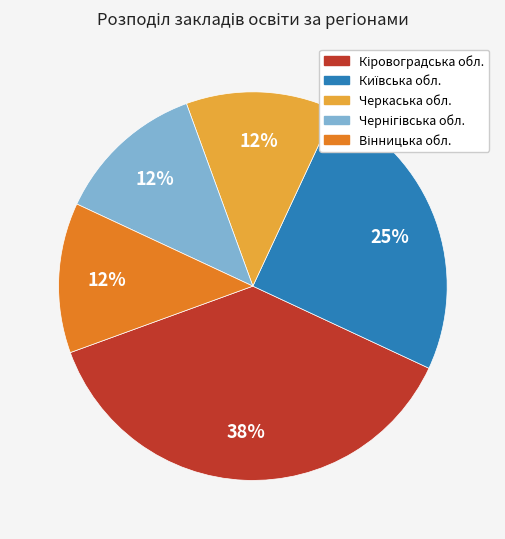

The Черкаська обл. slice represents 12% of the pie. True or false?

True